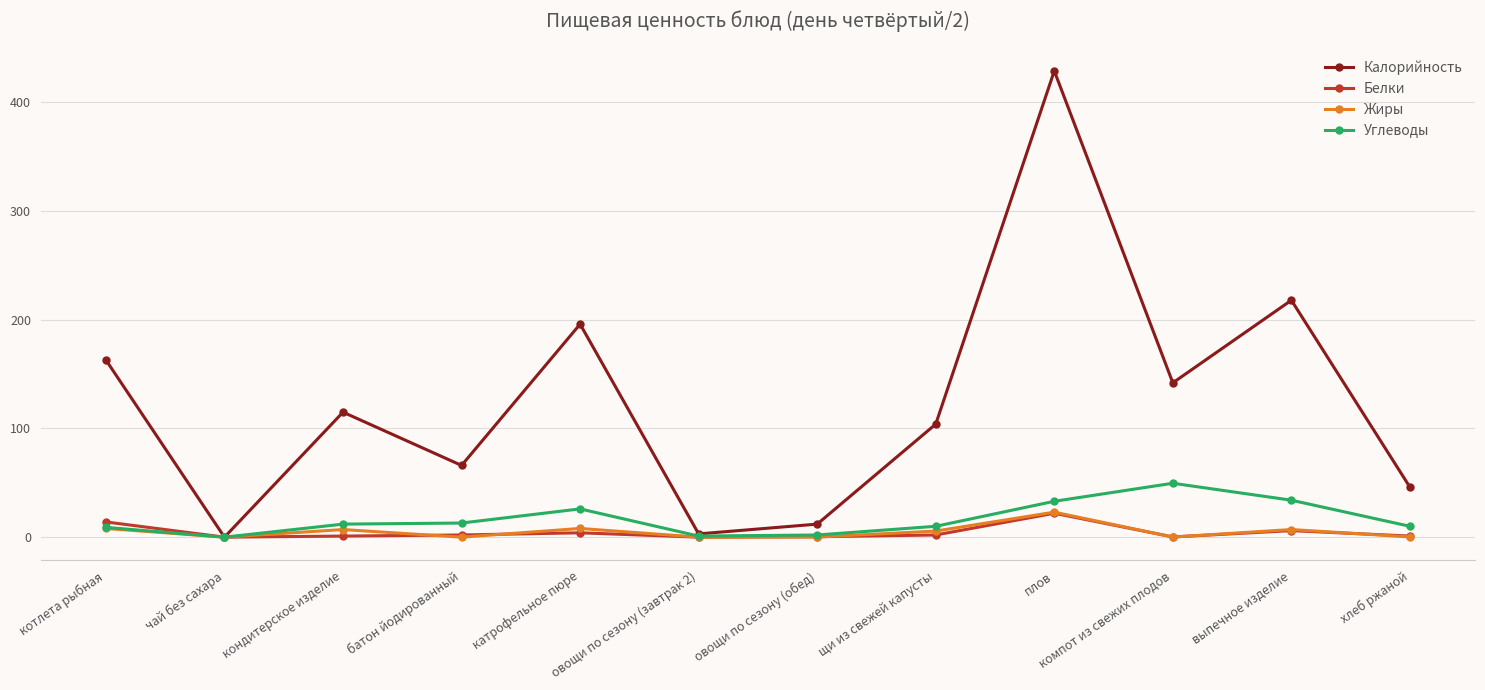

What value does the Белки series have at плов?

22.0